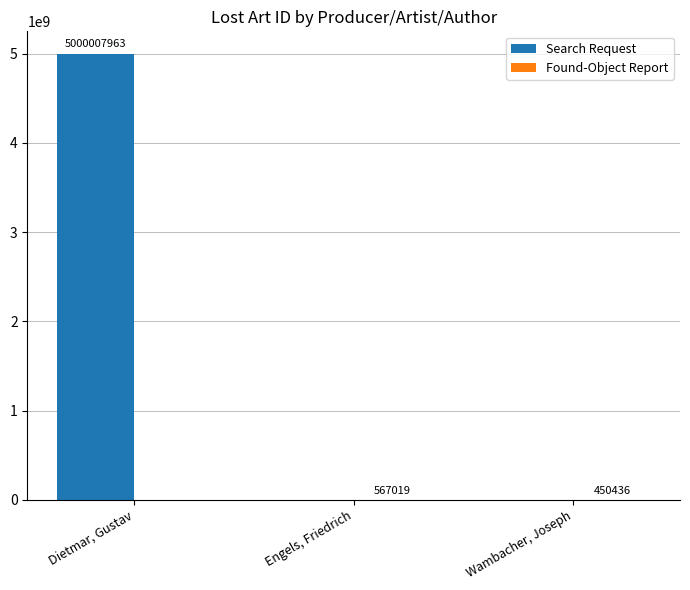

What is the sum of the Search Request values at Dietmar, Gustav and Wambacher, Joseph?

5000007963